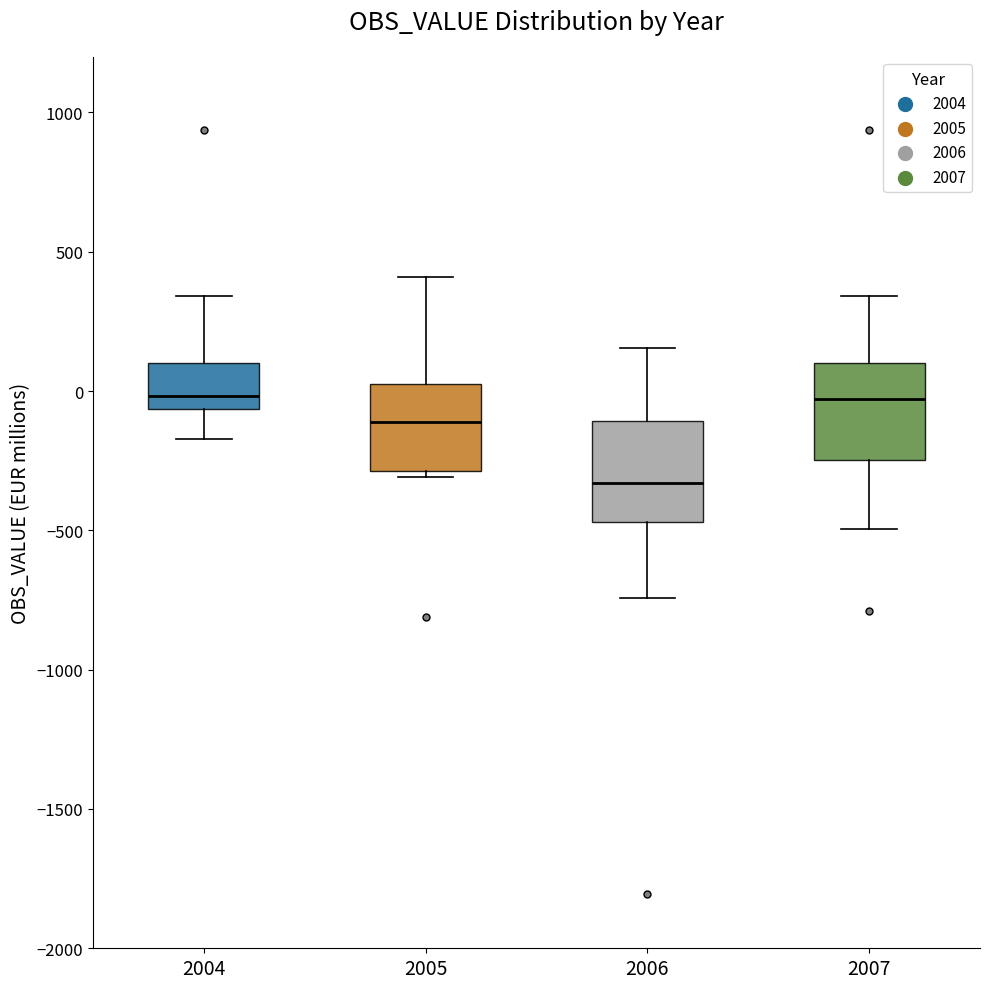

Which box has the lowest median line?

2006